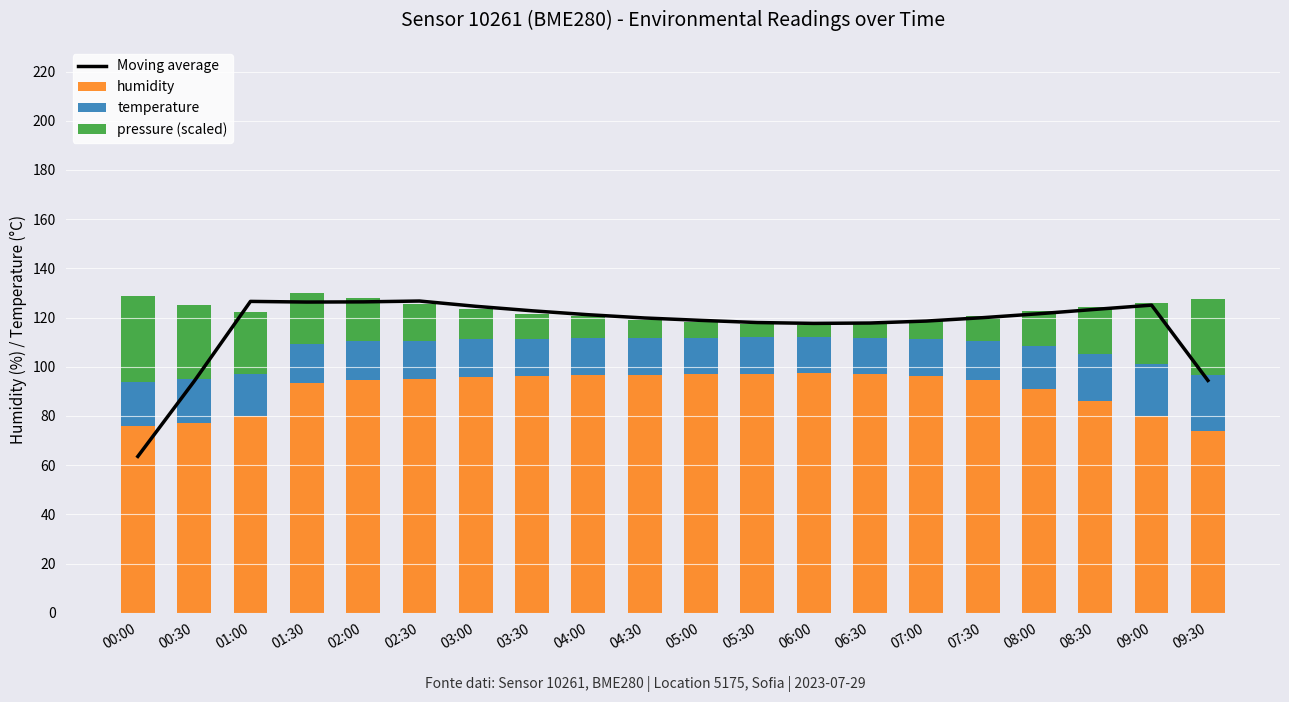

What is the total value across all series at 05:00?

237.1